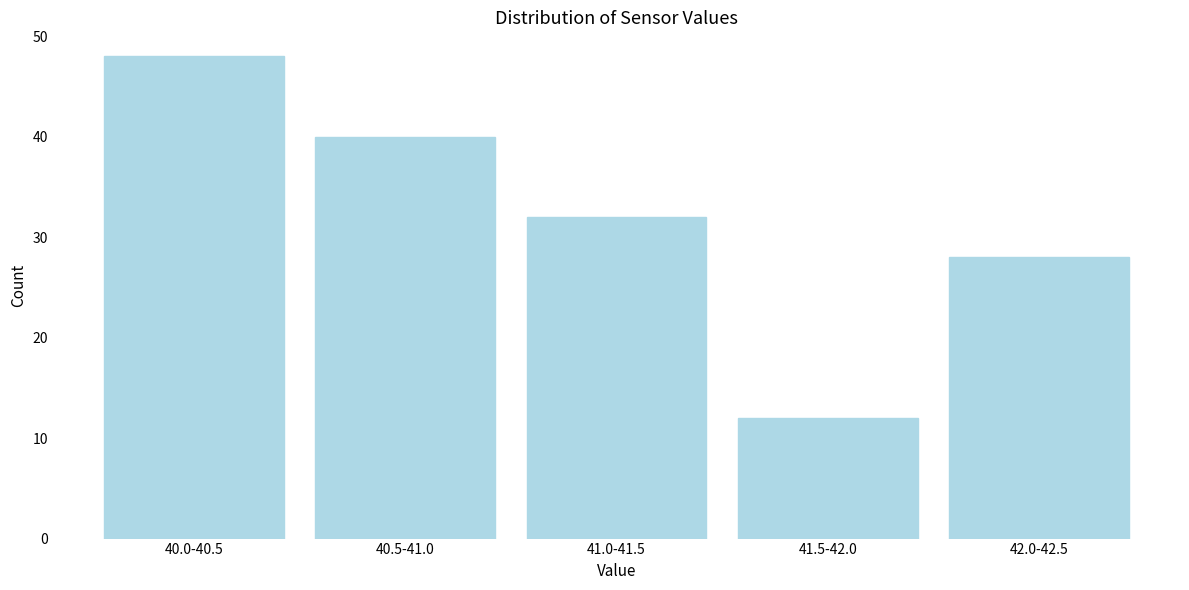

Reading left to right, what are all the values shown in this chart?

40.0-40.5=48	40.5-41.0=40	41.0-41.5=32	41.5-42.0=12	42.0-42.5=28